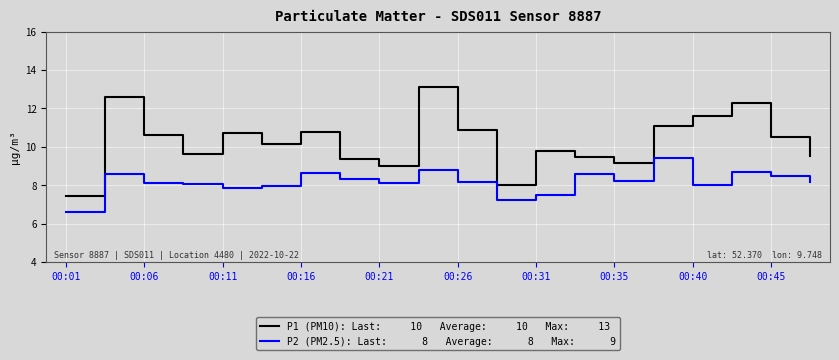

Is this an area chart (filled region under the line)?

No